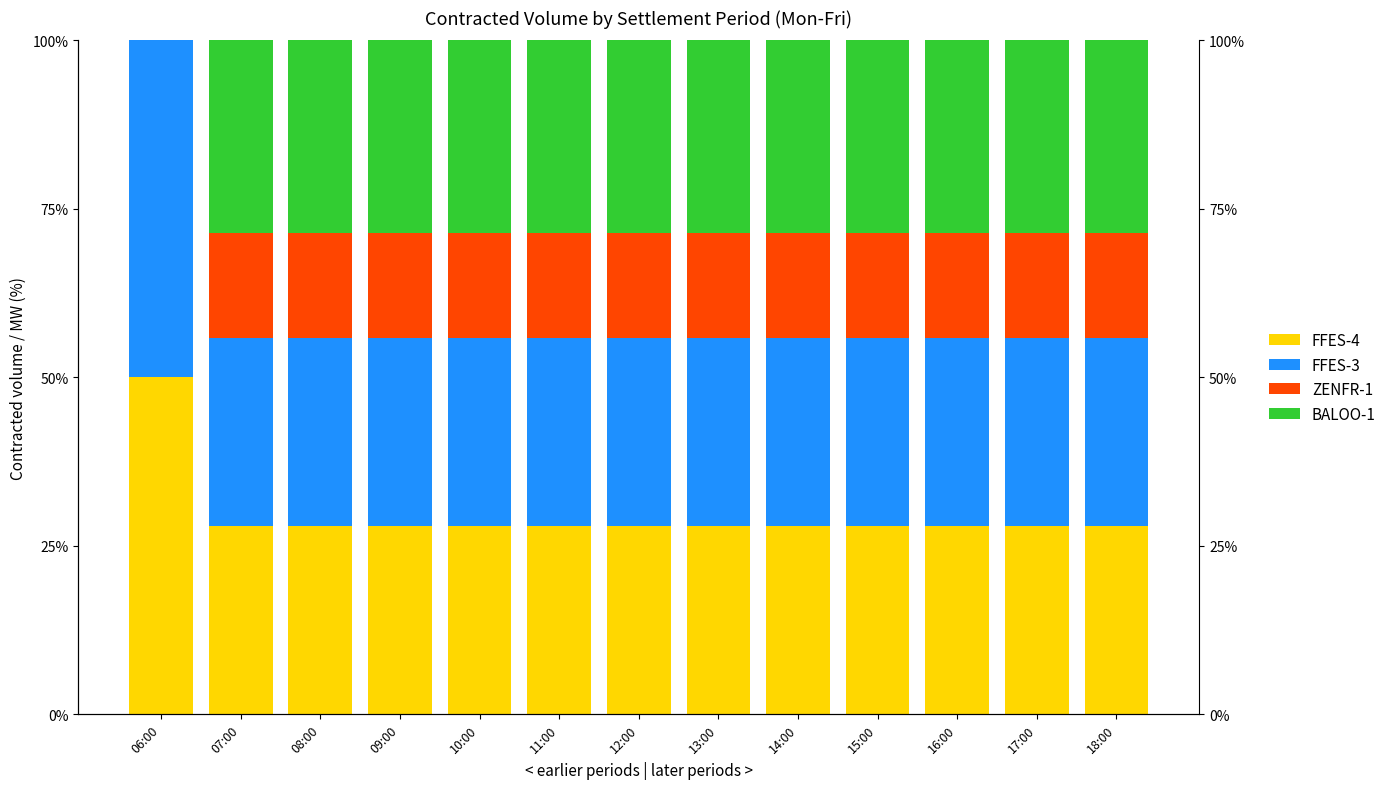

At which category is the sum across all series the highest?

06:00